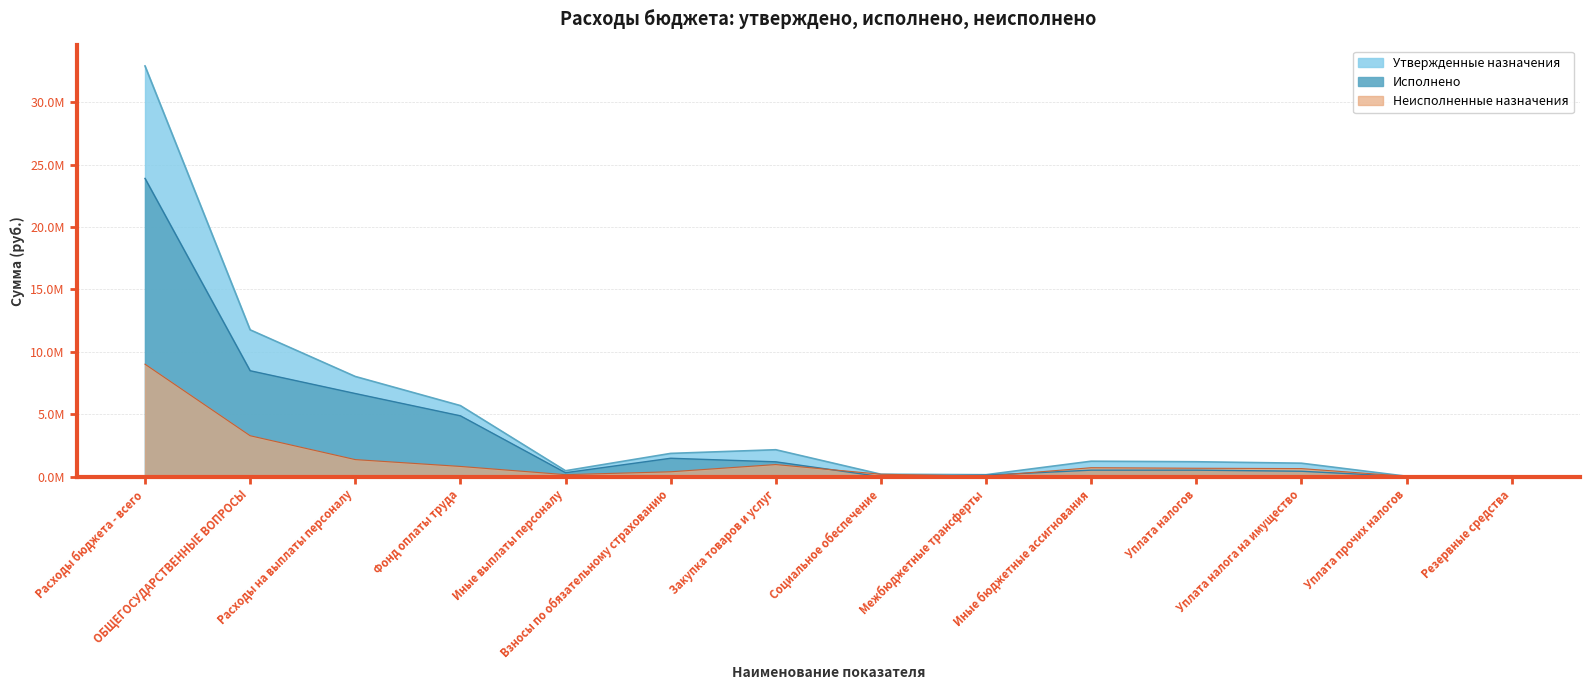

What is the maximum value for Исполнено?

23902037.9